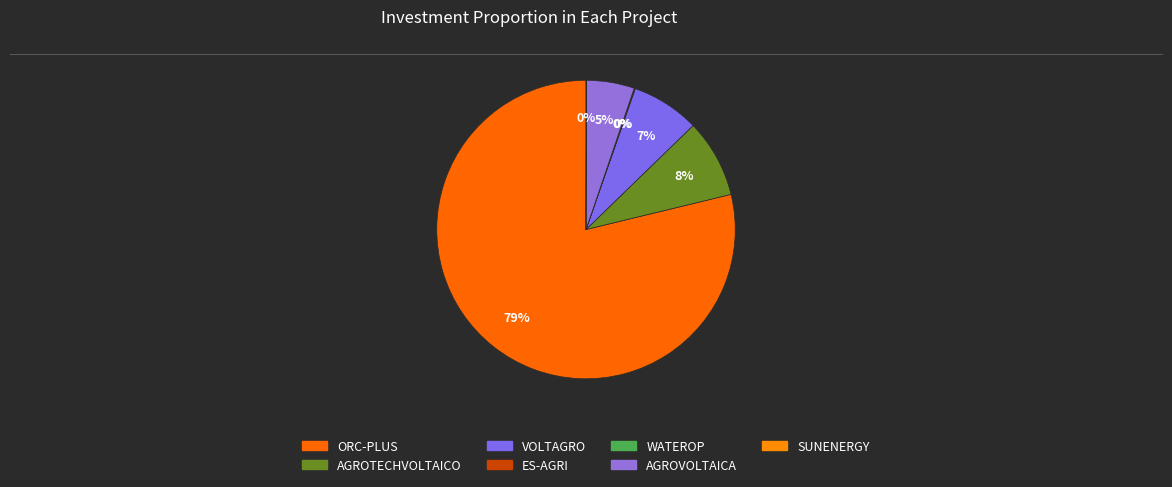

Which slice is the largest?

ORC-PLUS